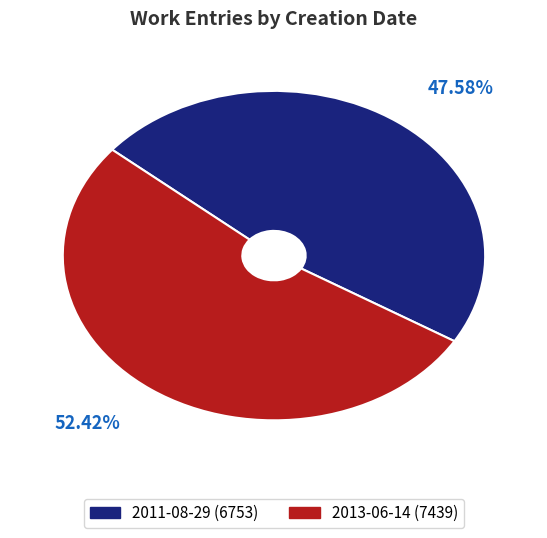

Combined, do 2011-08-29 and 2013-06-14 account for over 50%?

Yes